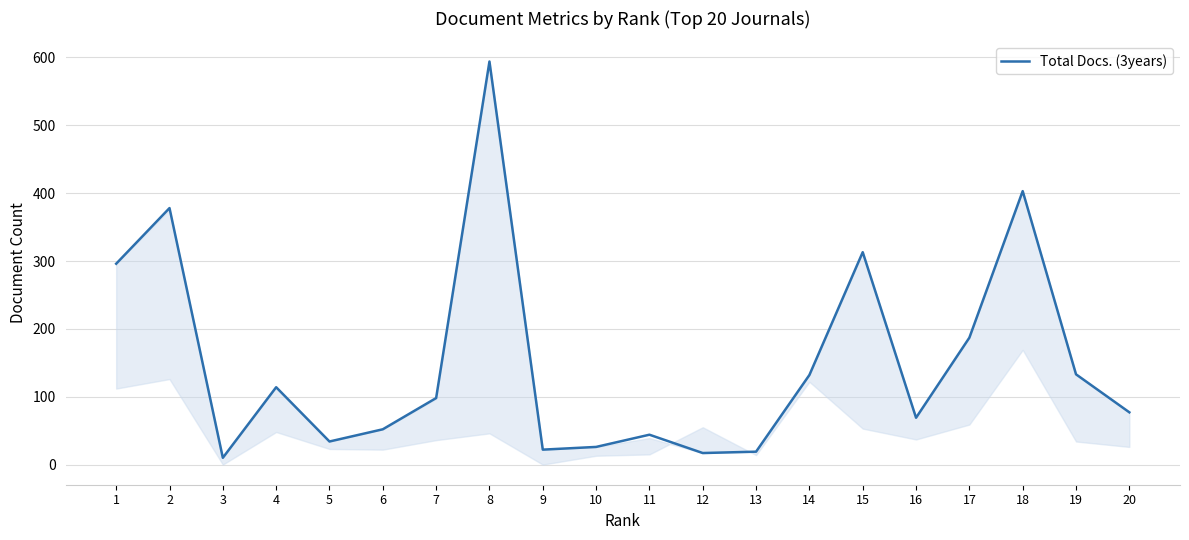

How many interior local valleys (lower than both neighbors) does the data have?

5